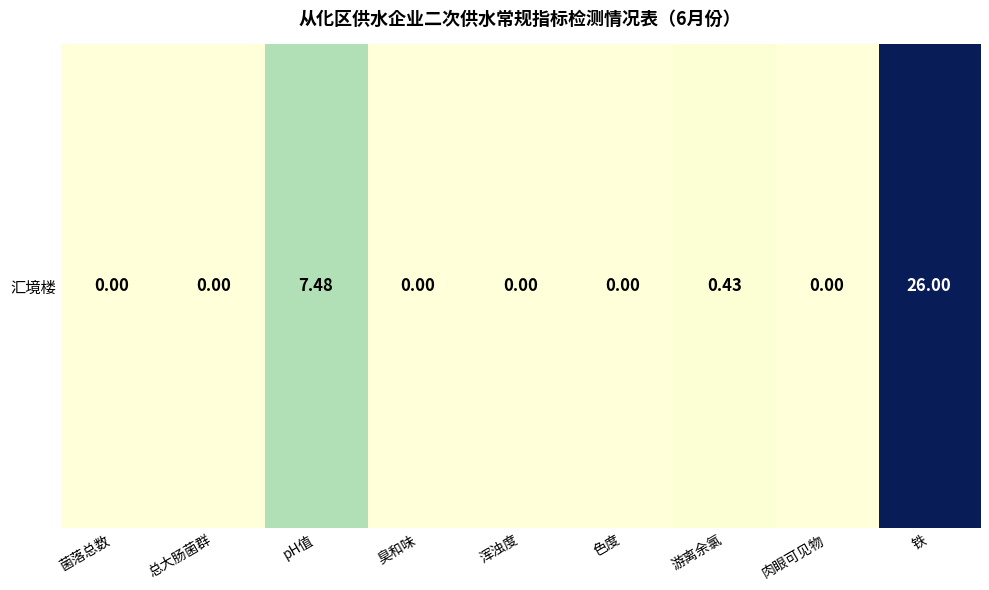

What is the difference between the second highest and second lowest values?

7.5